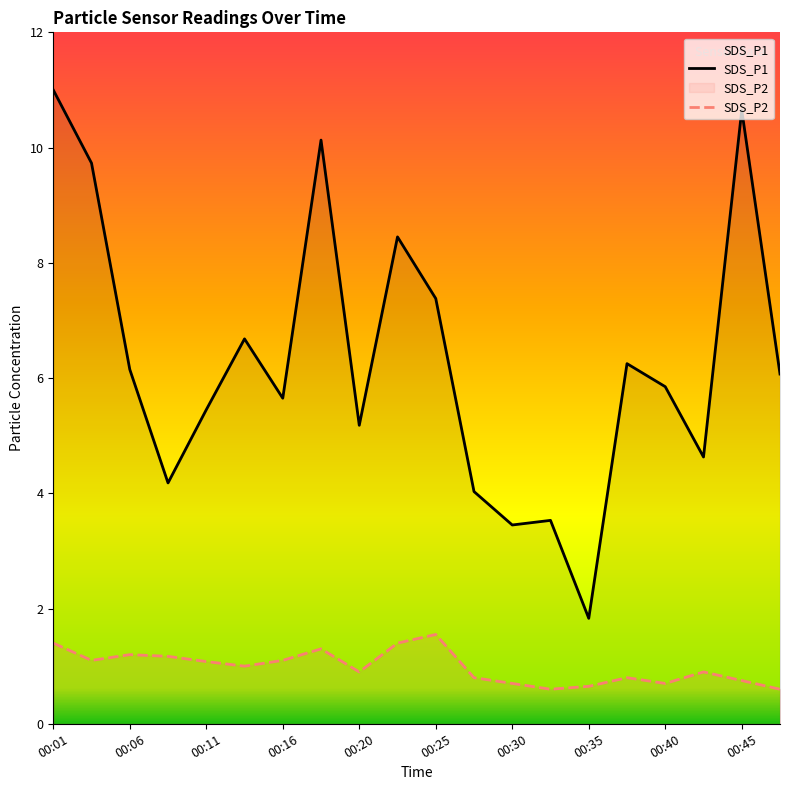

True or false: SDS_P1 has more than 0 points higher than both neighbors.

True